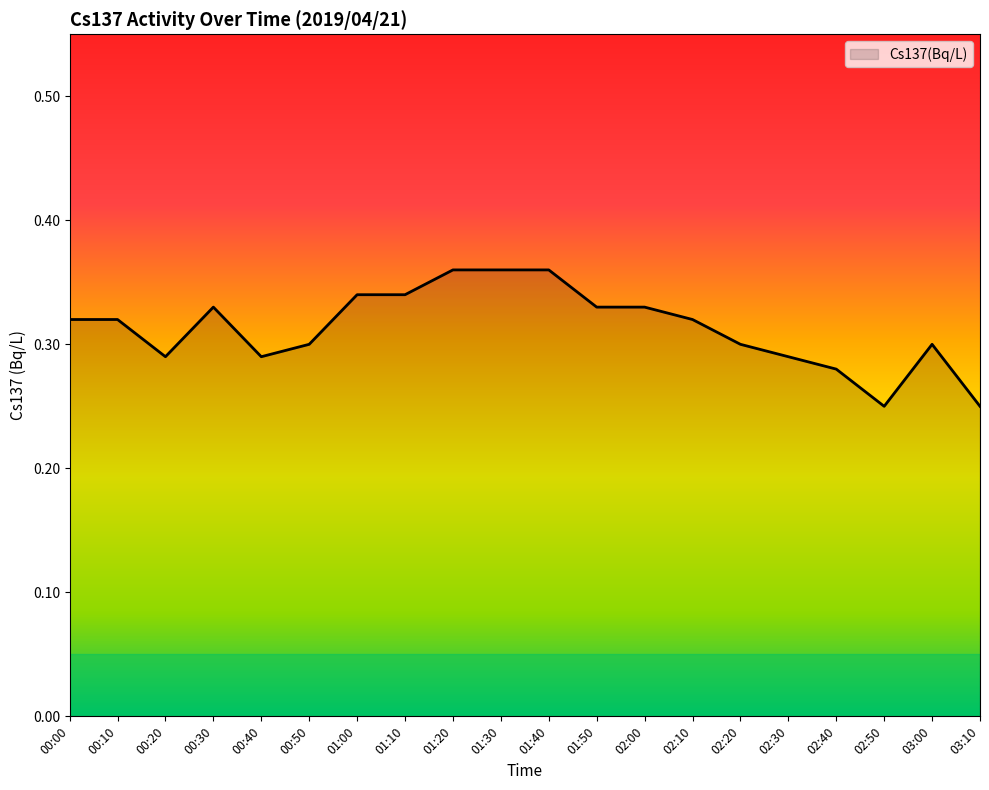

Is it true that the value at 01:50 is 0.5?

False